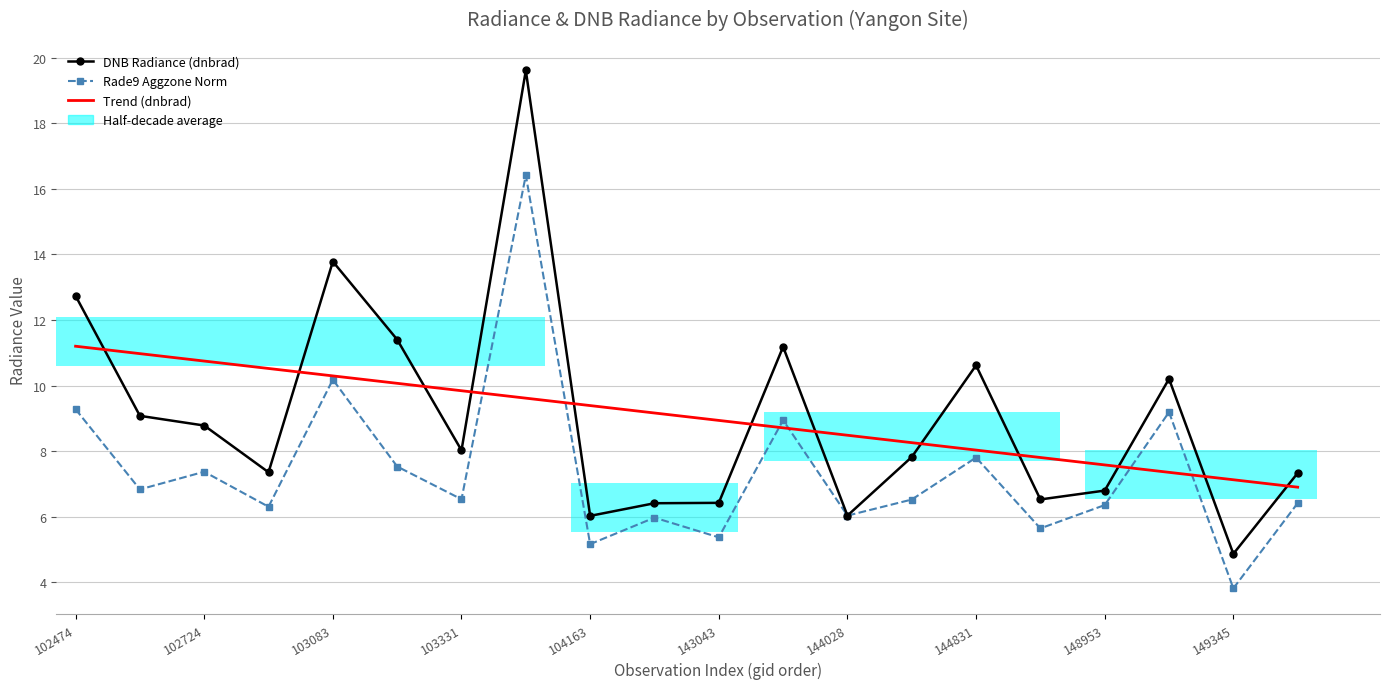

What are all the series names shown in the legend?

DNB Radiance (dnbrad), Rade9 Aggzone Norm, Trend (dnbrad)